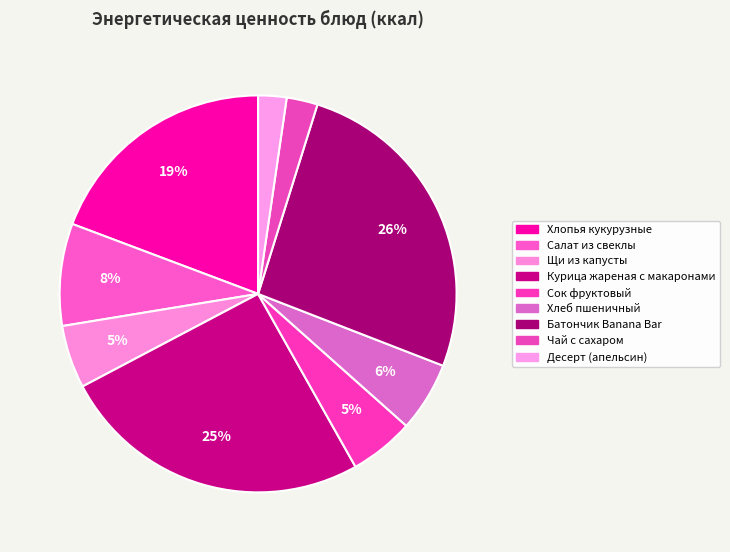

Which category has the biggest portion of the pie?

Батончик Banana Bar